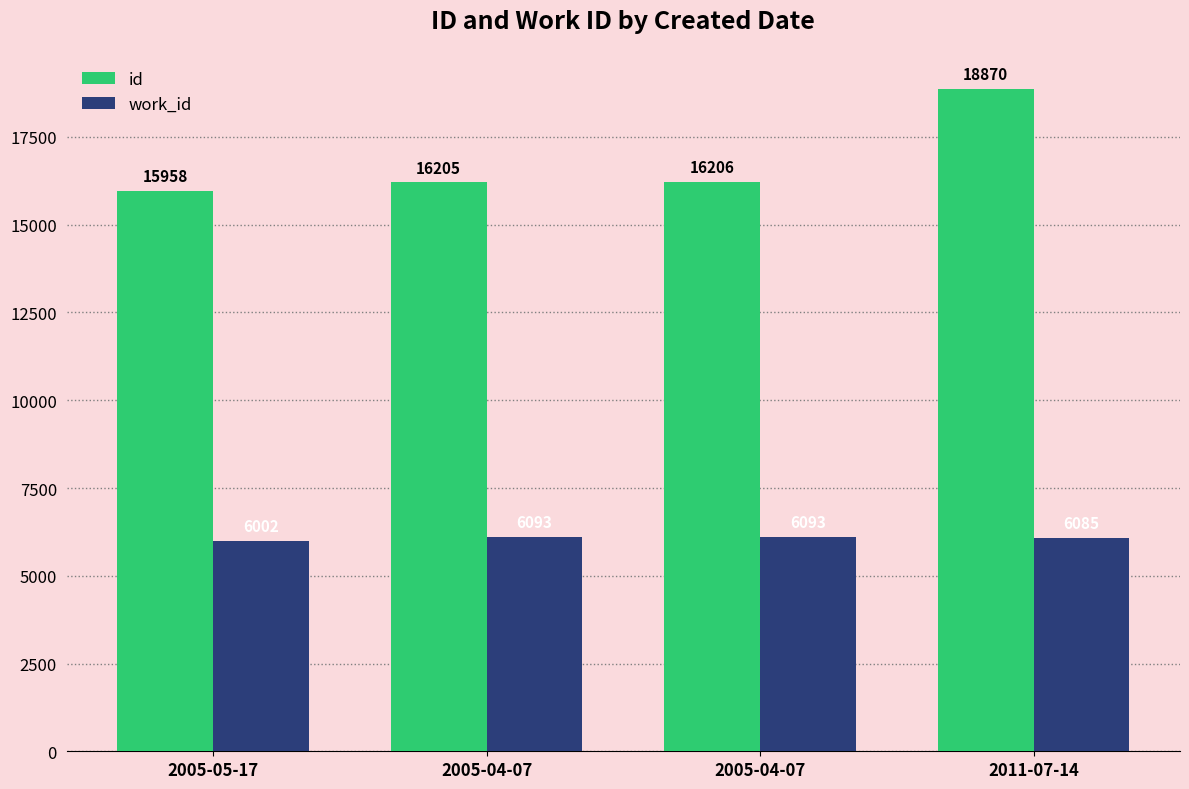

Does the chart contain any negative values?

No